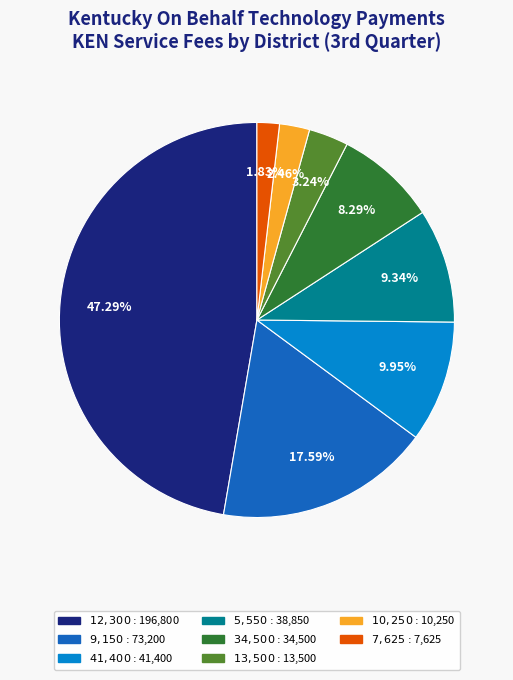

Does any single category account for the majority?

No